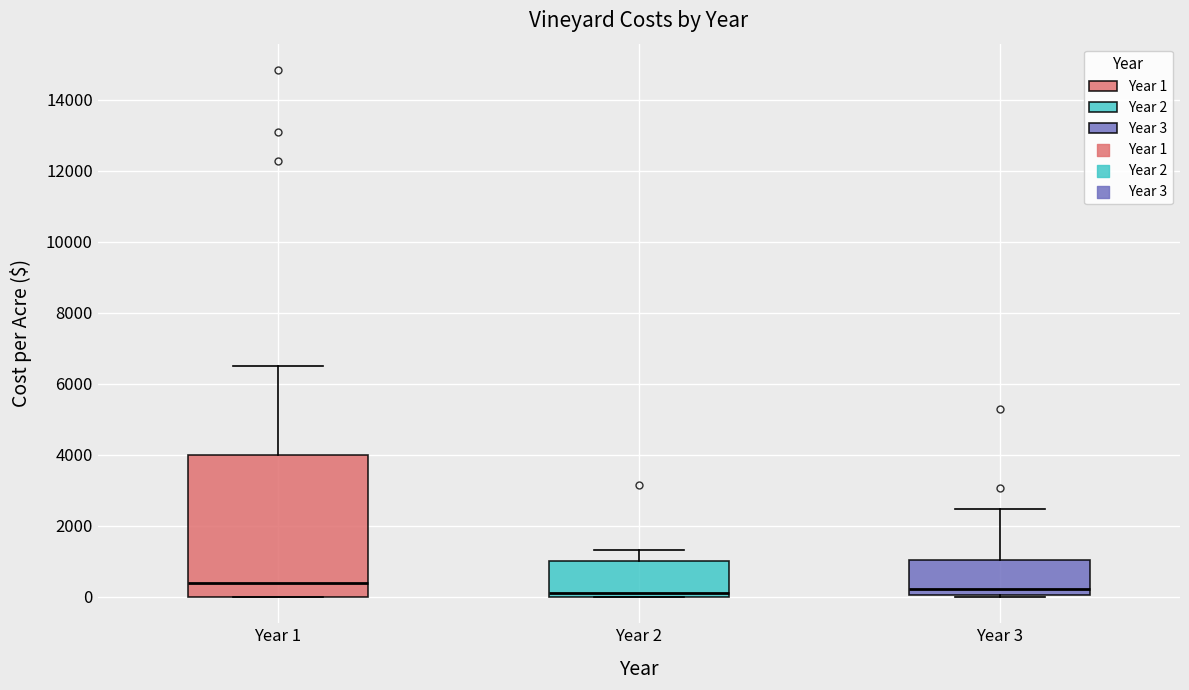

Where is the lower edge of the box for Year 1 on the y-axis? The values are not printed on the chart, so give them approximately, as read against the axis.

0